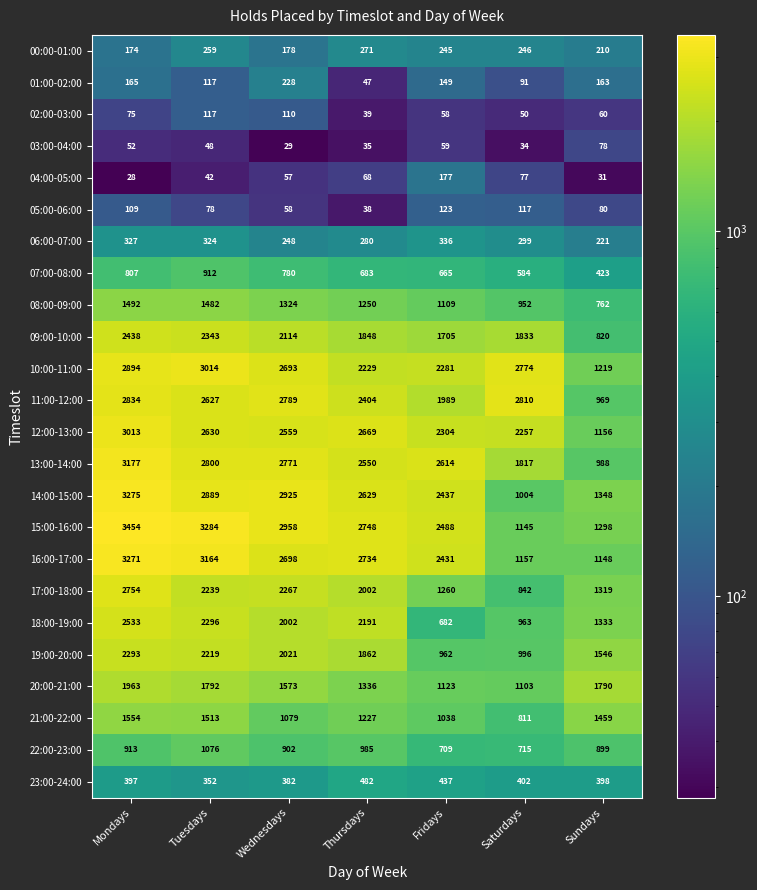

What is the maximum value for 02:00-03:00?

117